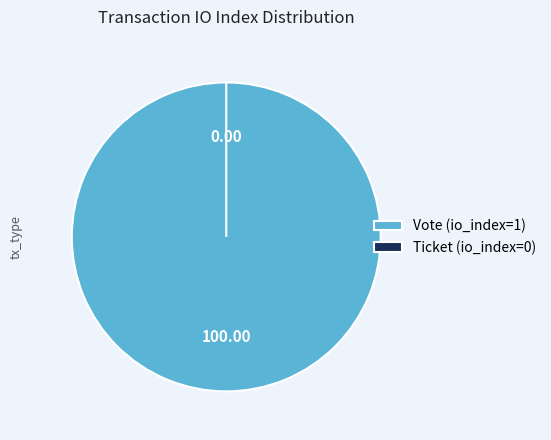

To the nearest percent, what is the difference between the Vote (io_index=1) and Ticket (io_index=0) slice percentages?

100%